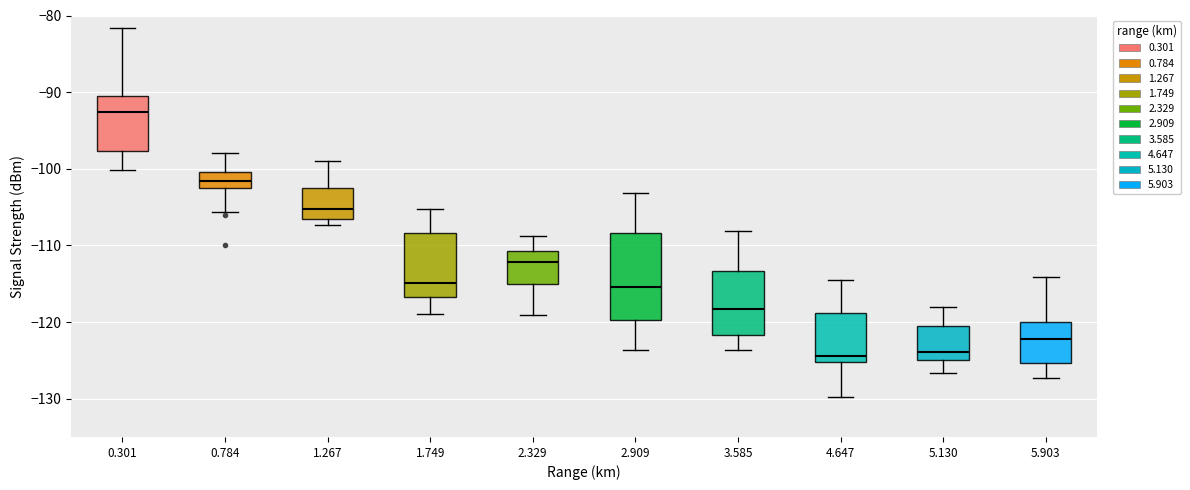

Comparing the boxes themselves (not the whiskers), which one is the tallest?

2.909